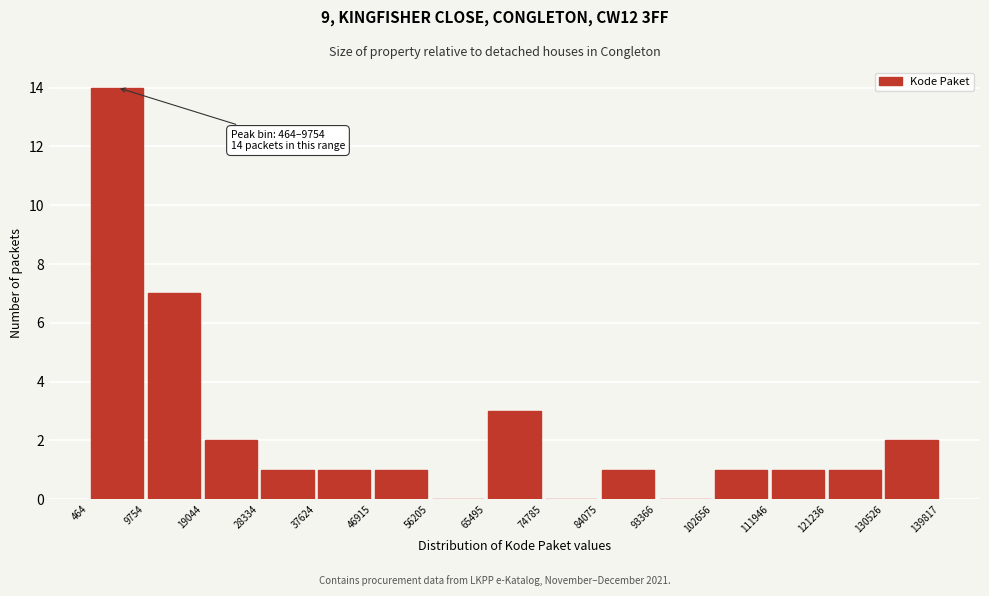

Over which range of the x-axis is the bar tallest?

464 to 9754